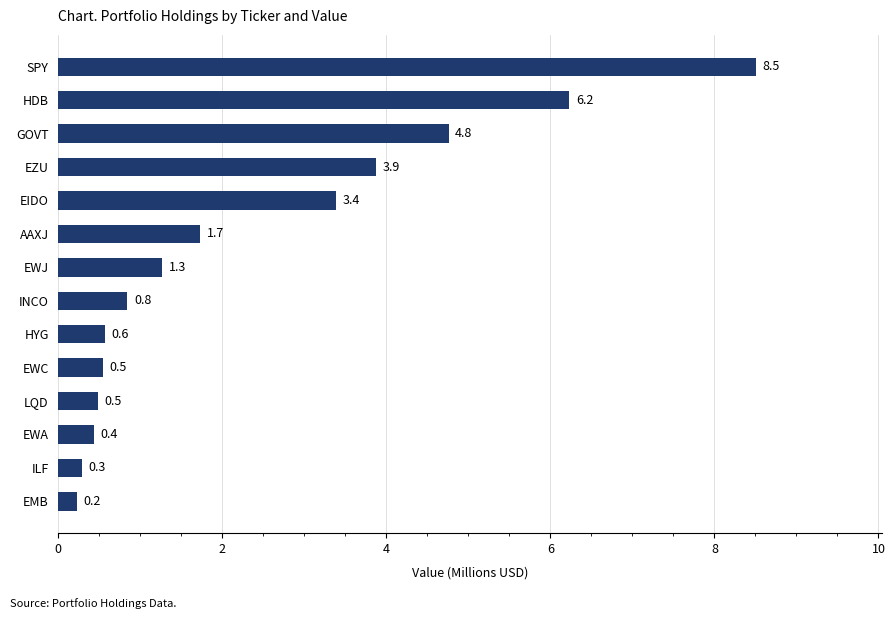

How many values exceed 1?

7